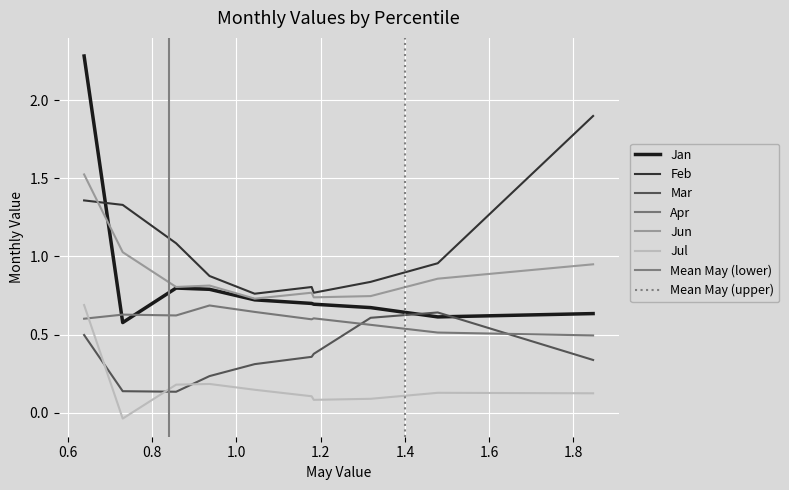

What is the sum of the Mar values at pct15 and pct85?

0.8